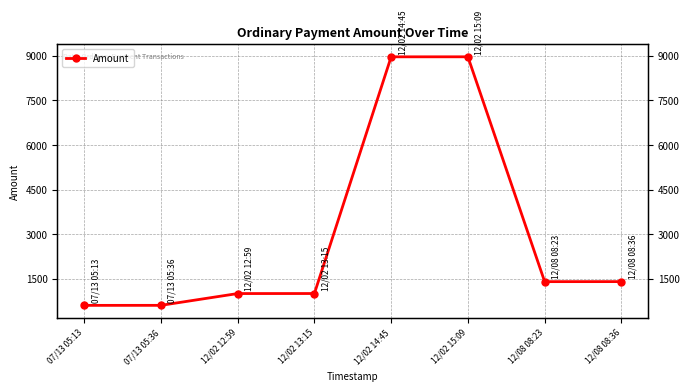

Reading left to right, list all the values displayed in this chart.

600	601	998	999	8969	8970	1399	1400